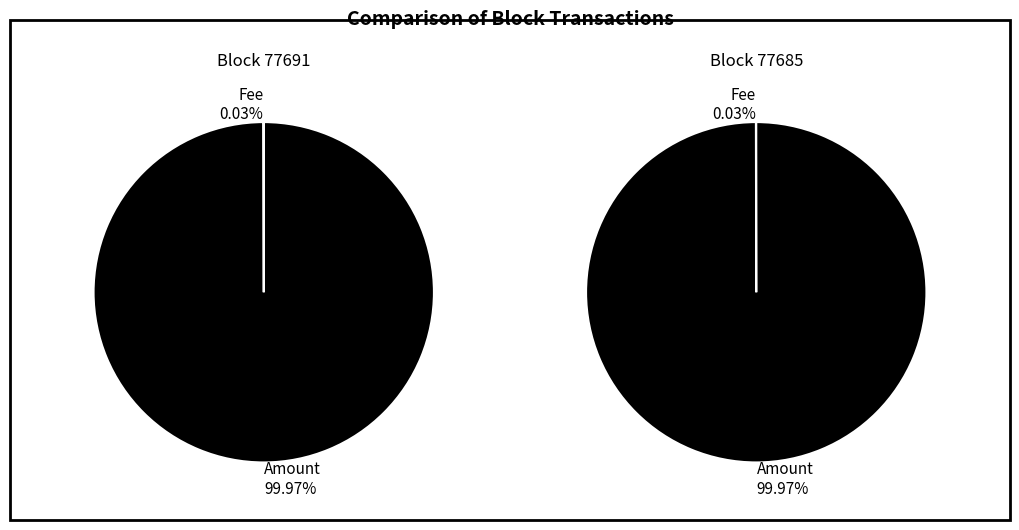

True or false: Nonce accounts for 11% of the total.

False